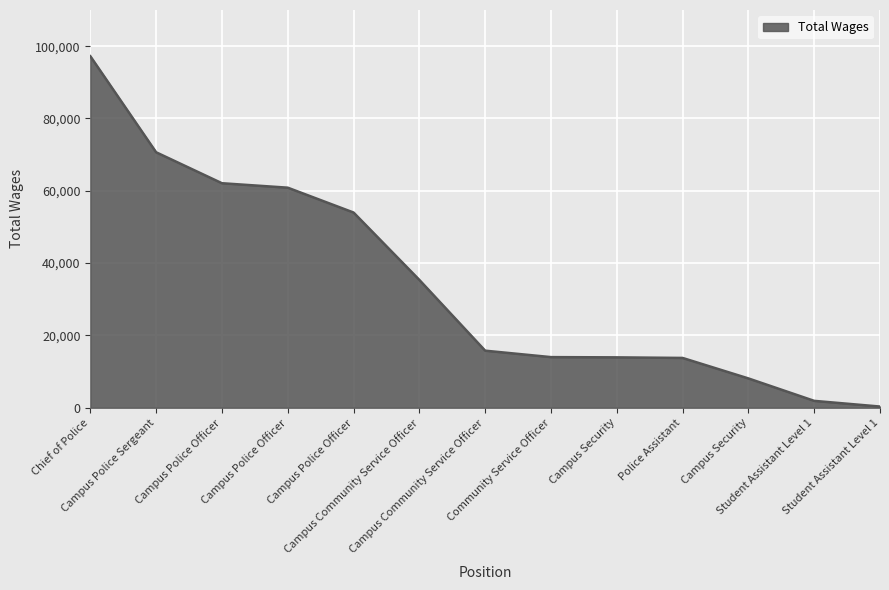

What is the average value?

34454